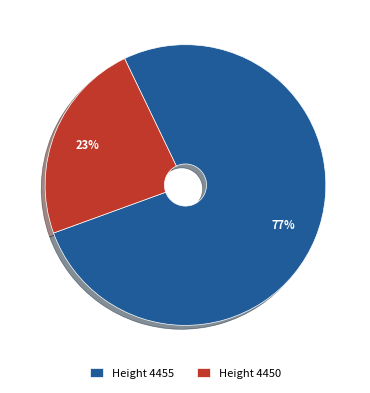

Which slice represents more than half of the pie?

Height 4455